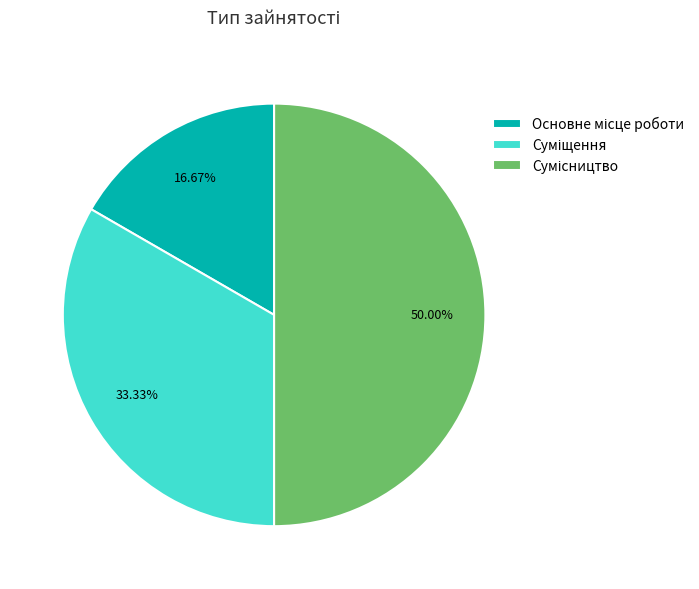

Combined, do Основне місце роботи and Сумісництво account for over 50%?

Yes